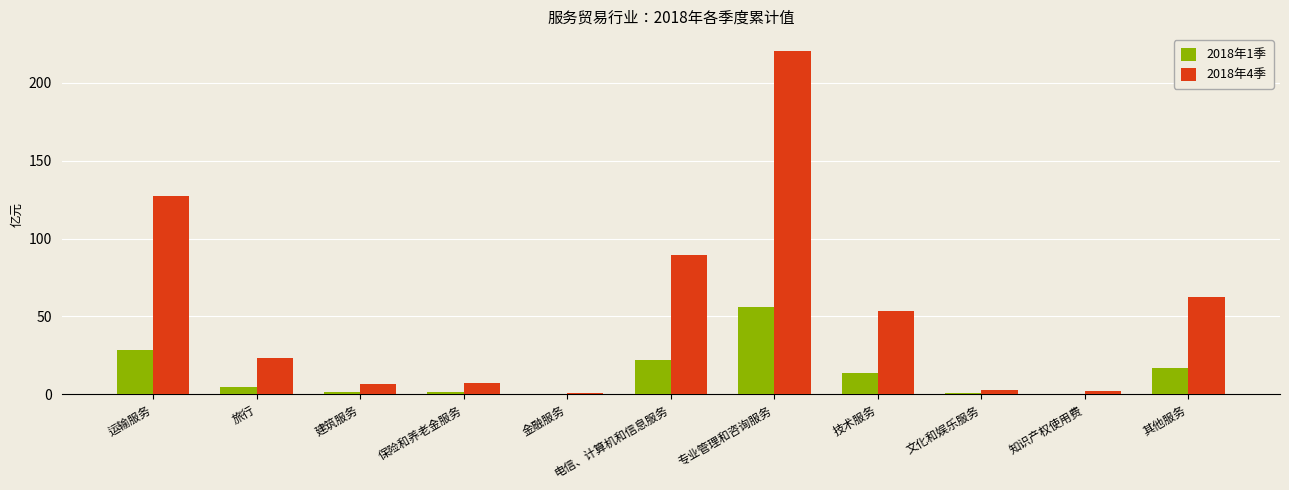

What is the sum of all 2018年4季 values?

595.8